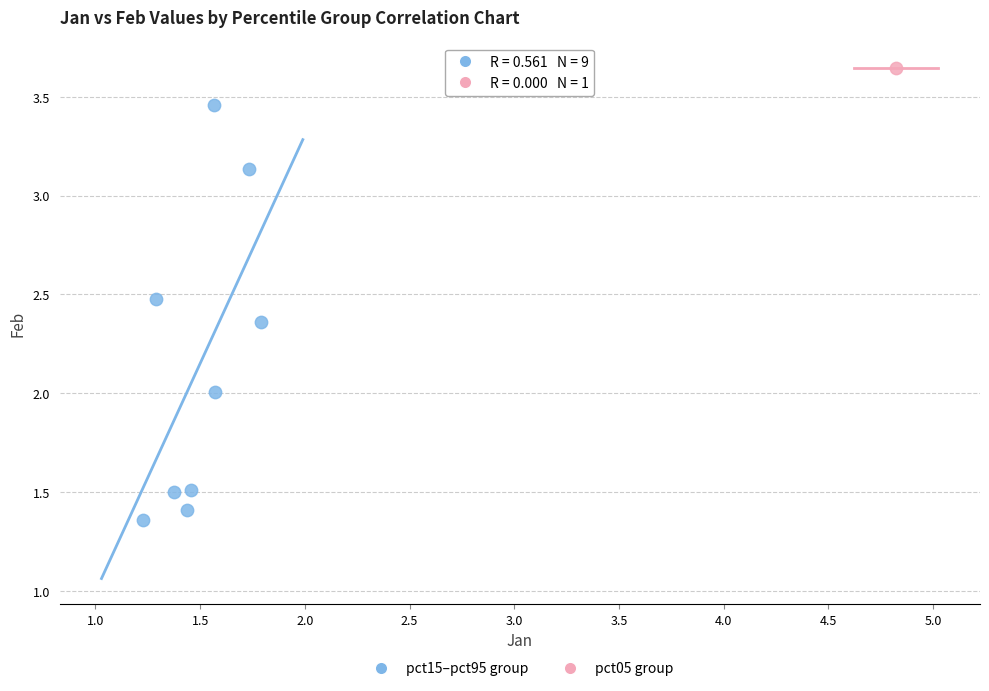

What are all the series names shown in the legend?

pct15–pct95 group, pct05 group